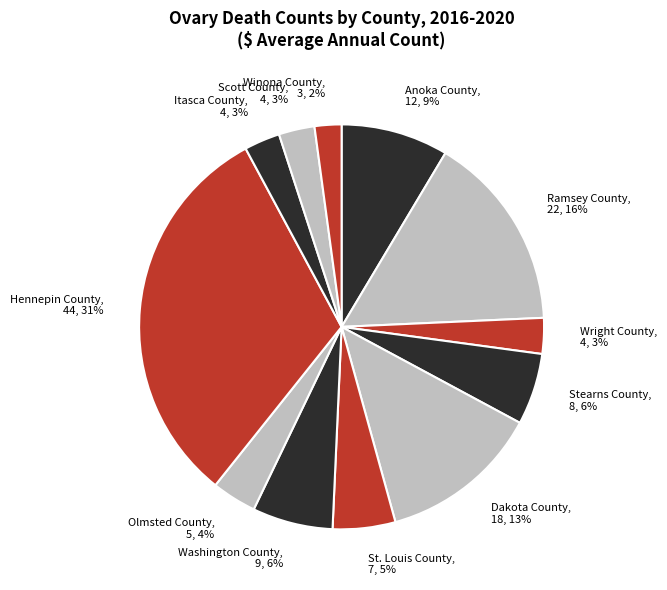

To the nearest percent, what is the combined percentage of Ramsey County and St. Louis County?

21%